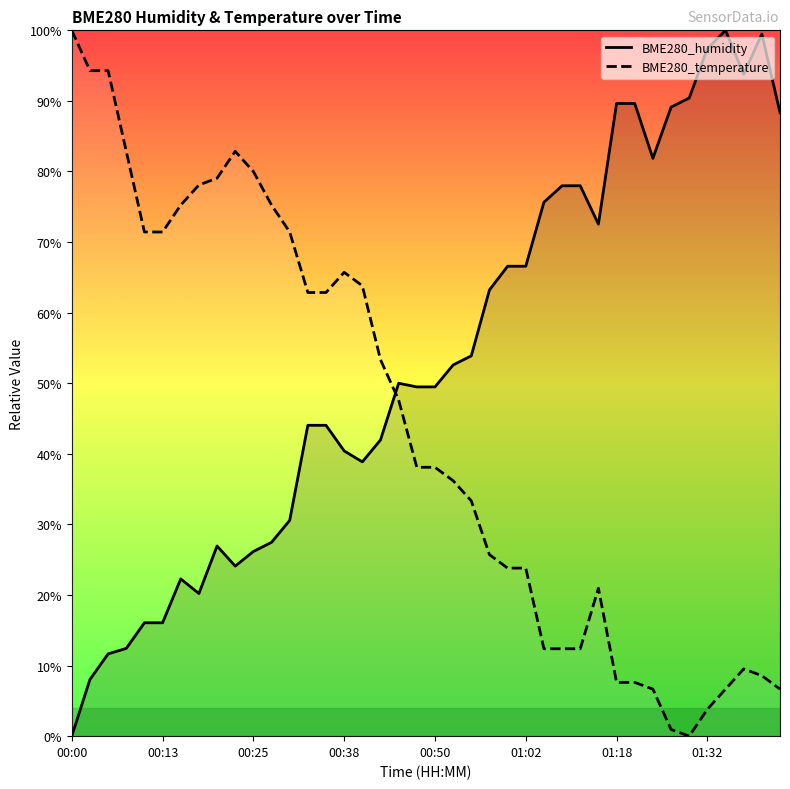

What is the difference between the highest and lowest values at 00:25?

53.8